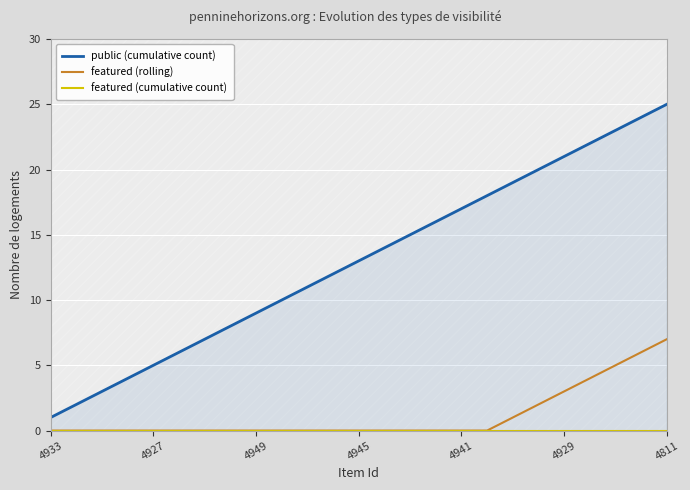

What position from the right is 22?

3